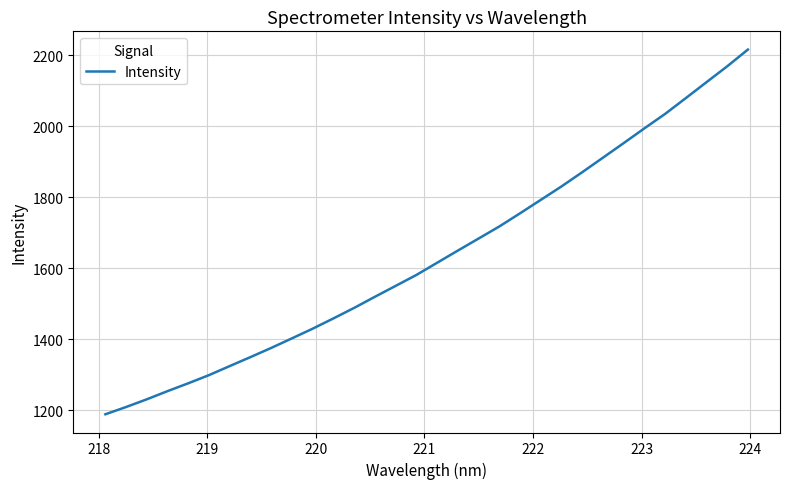

How many lines are shown in the chart?

1